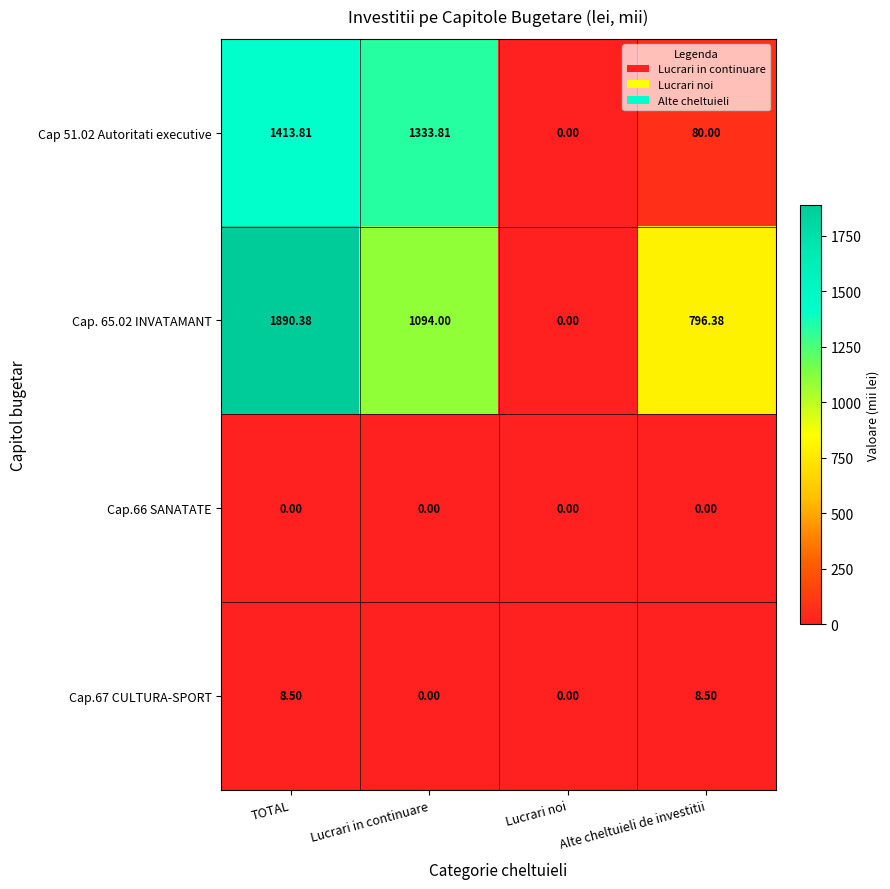

Count the number of categories in the chart.

4